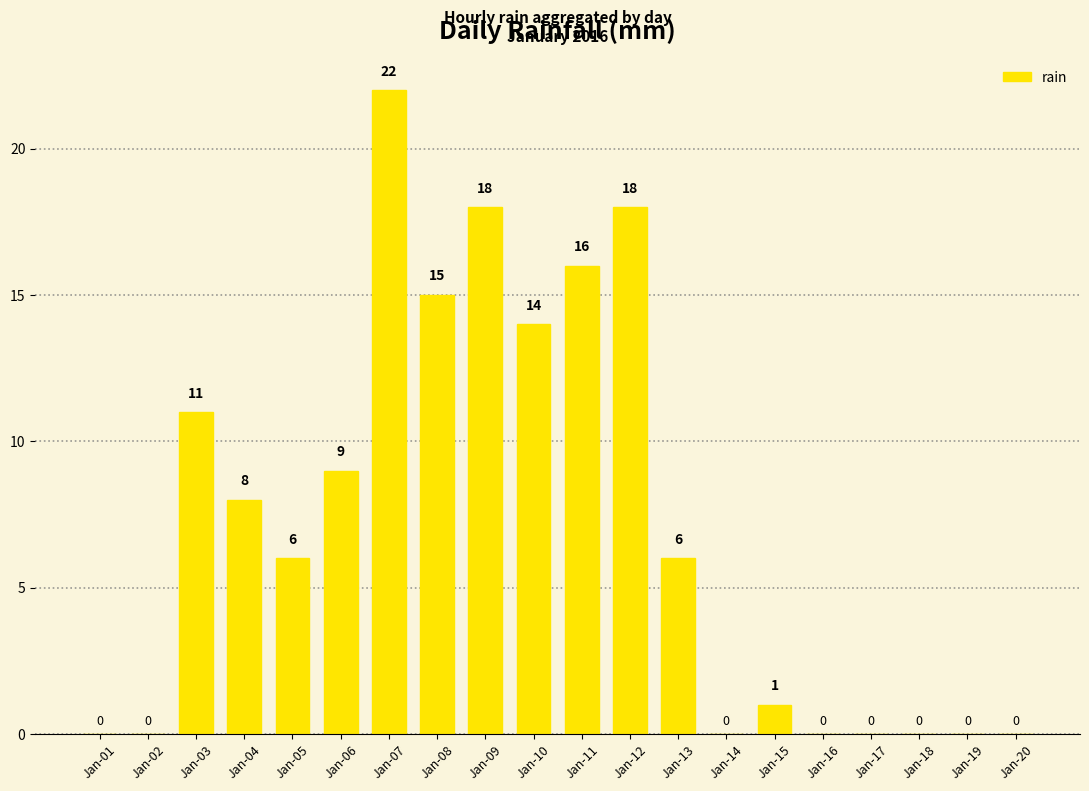

Which category has the highest value across all series?

Jan-07